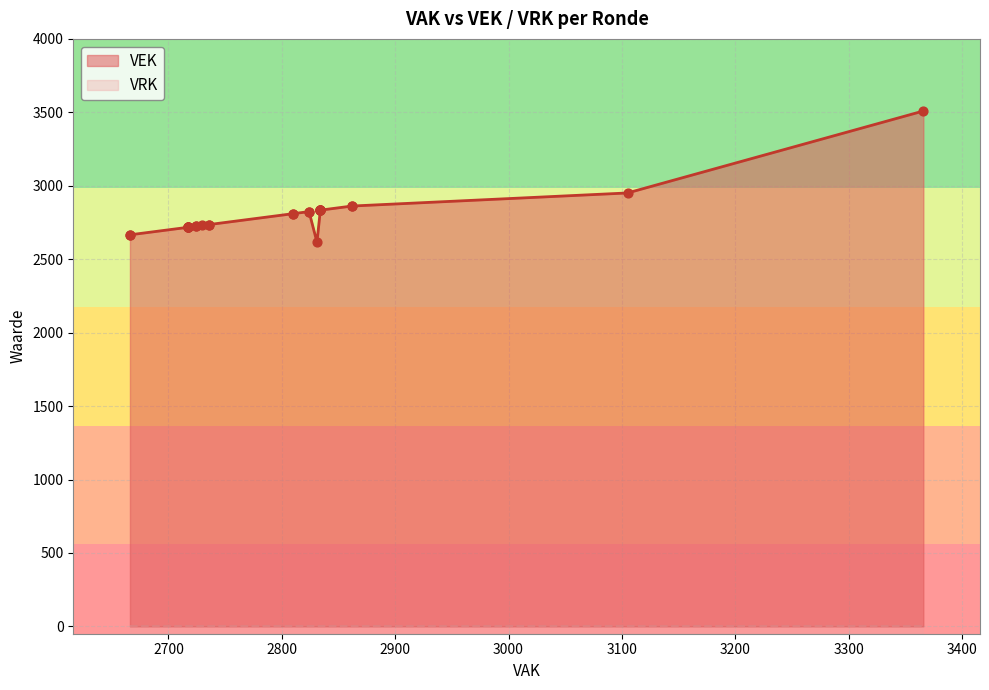

Which series reaches the maximum Y coordinate?

VEK